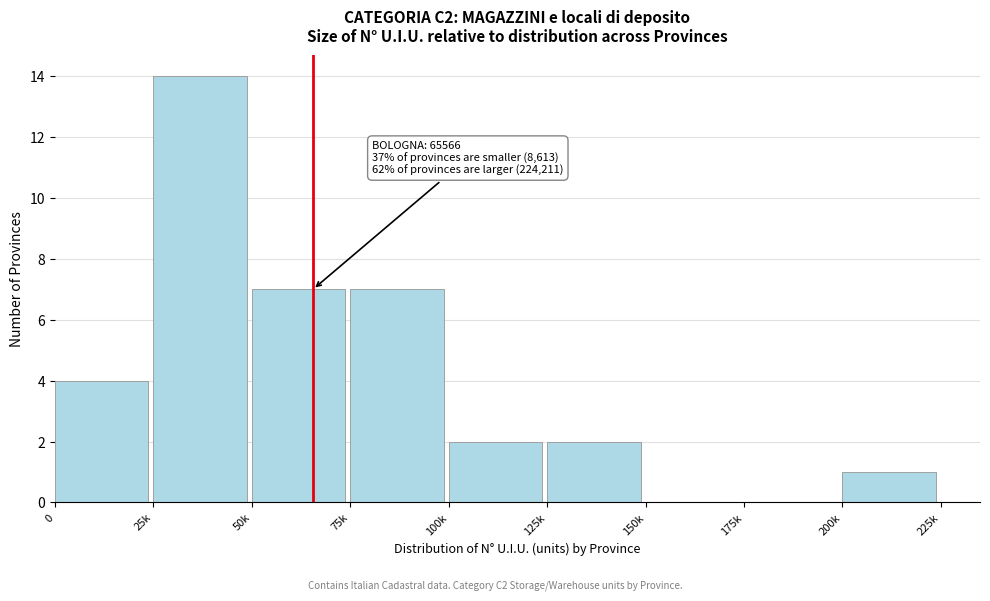

Reading left to right, list all the values displayed in this chart.

0=4	25k=14	50k=7	75k=7	100k=2	125k=2	150k=0	175k=0	200k=1